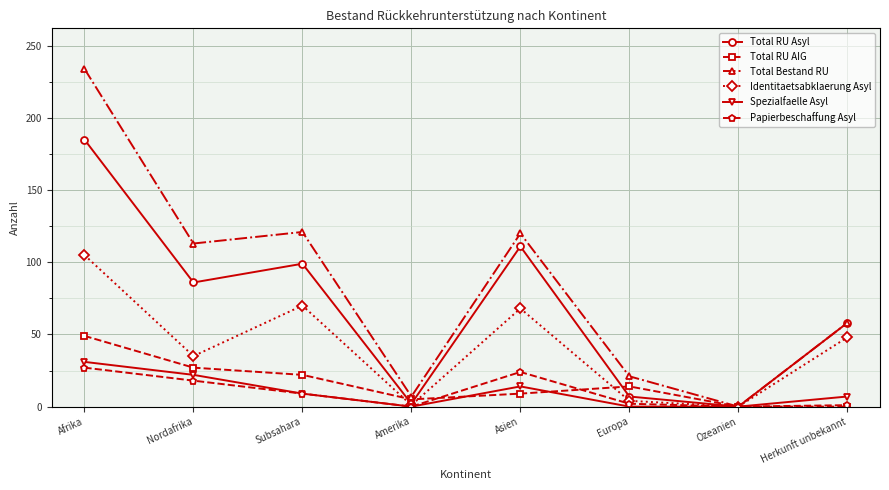

Between which two adjacent categories do Total RU AIG and Identitaetsabklaerung Asyl first intersect?

Subsahara and Amerika